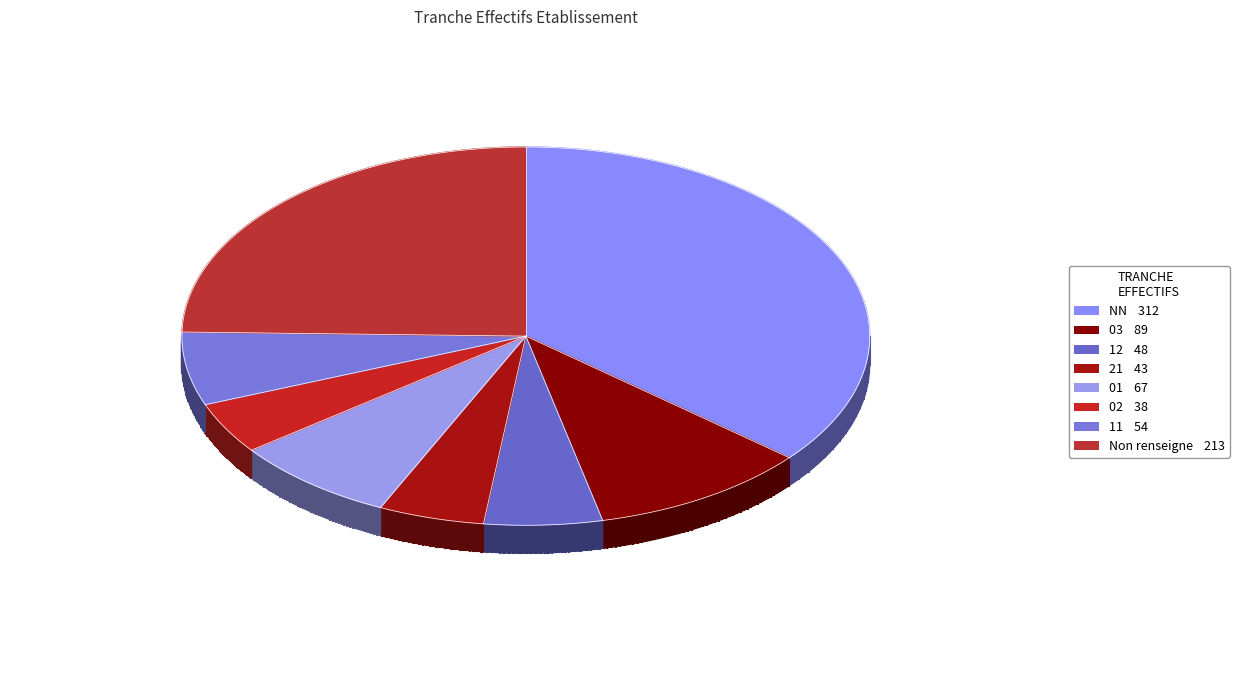

To the nearest percent, what is the difference between the 03 and  slice percentages?

11%